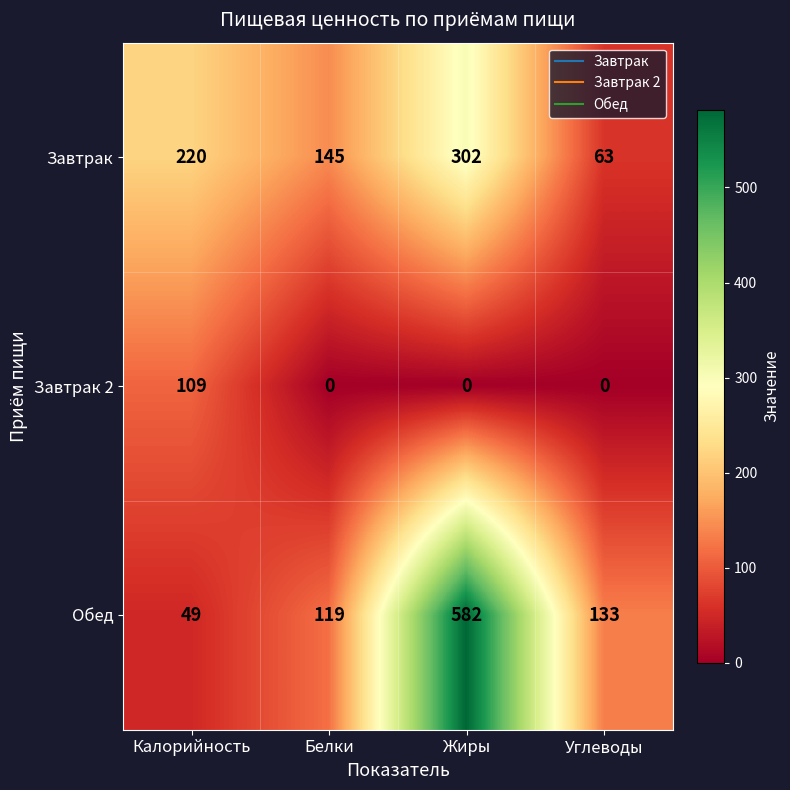

List the series in order of their overall mean, lowest first.

Завтрак 2, Завтрак, Обед